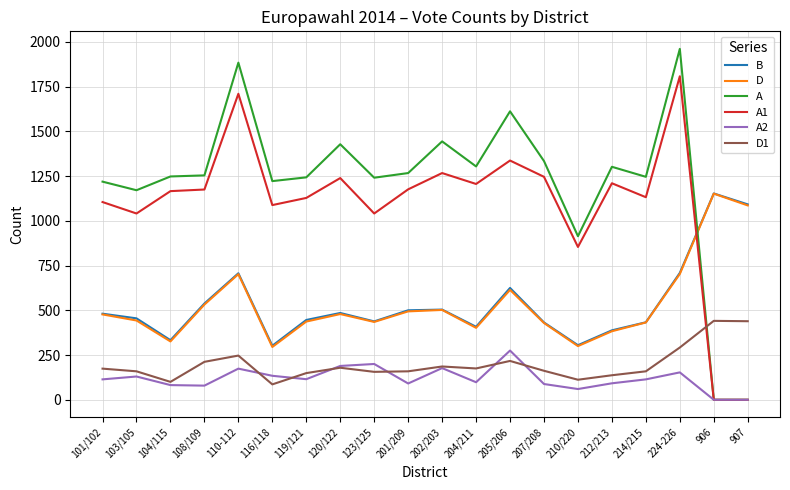

Is the value of D1 at 224-226 greater than the value of B at 119/121?

No